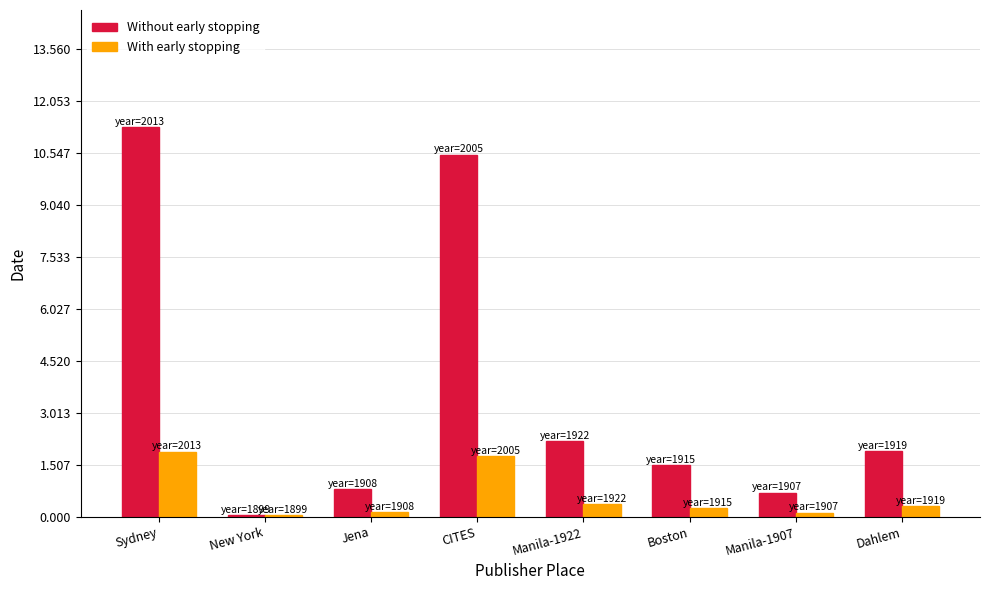

What is the difference between the second highest and second lowest values in the Without early stopping series?

9.8